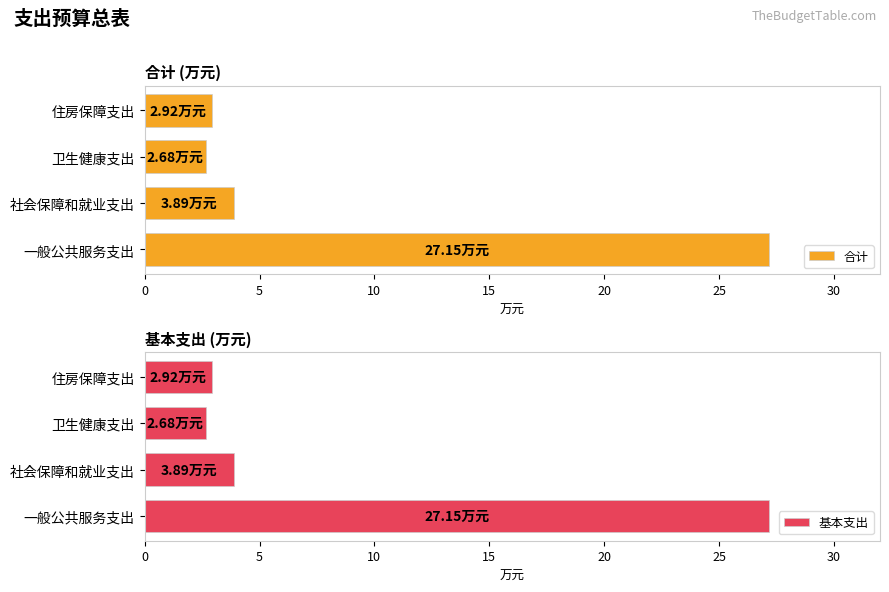

What is the difference between the second highest and second lowest values in the 合计 series?

1.0